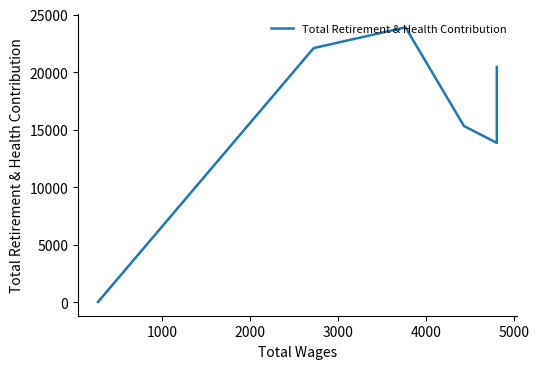

How many points are higher than both their immediate neighbors (excluding endpoints)?

1